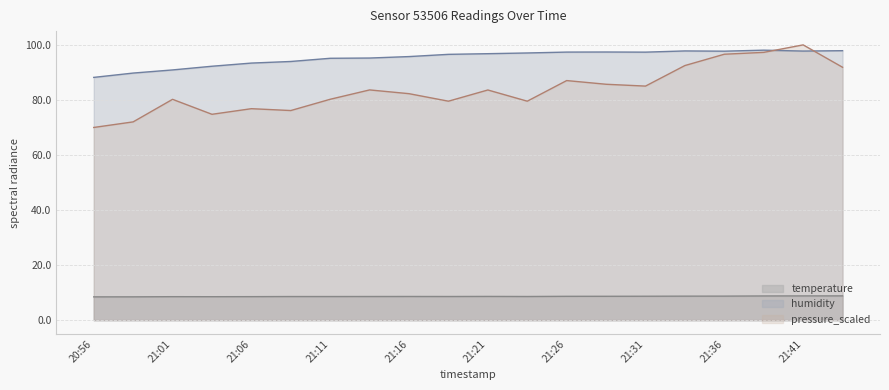

Which series has the largest total across all categories?

humidity